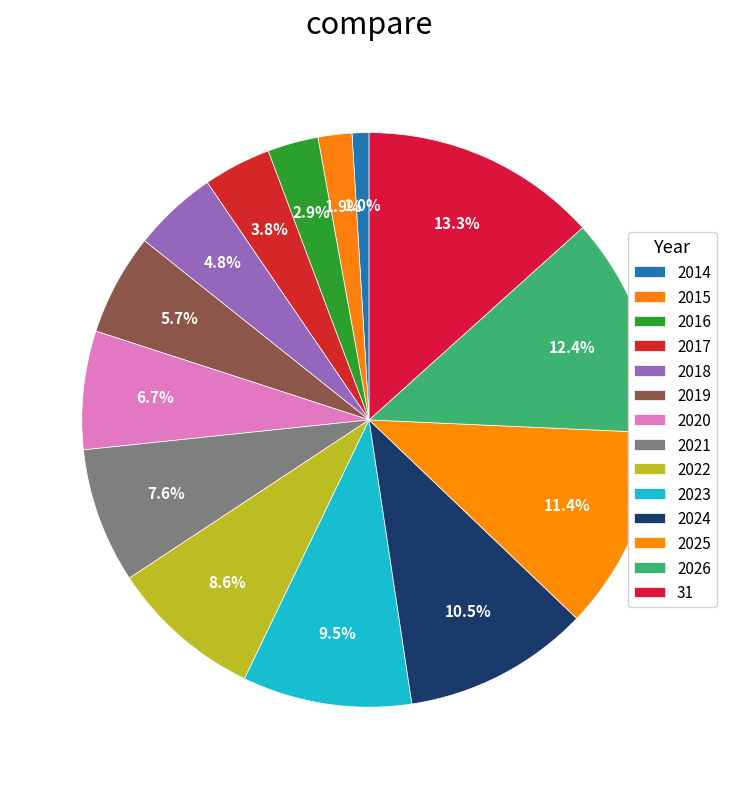

What is the largest slice in the pie chart?

31